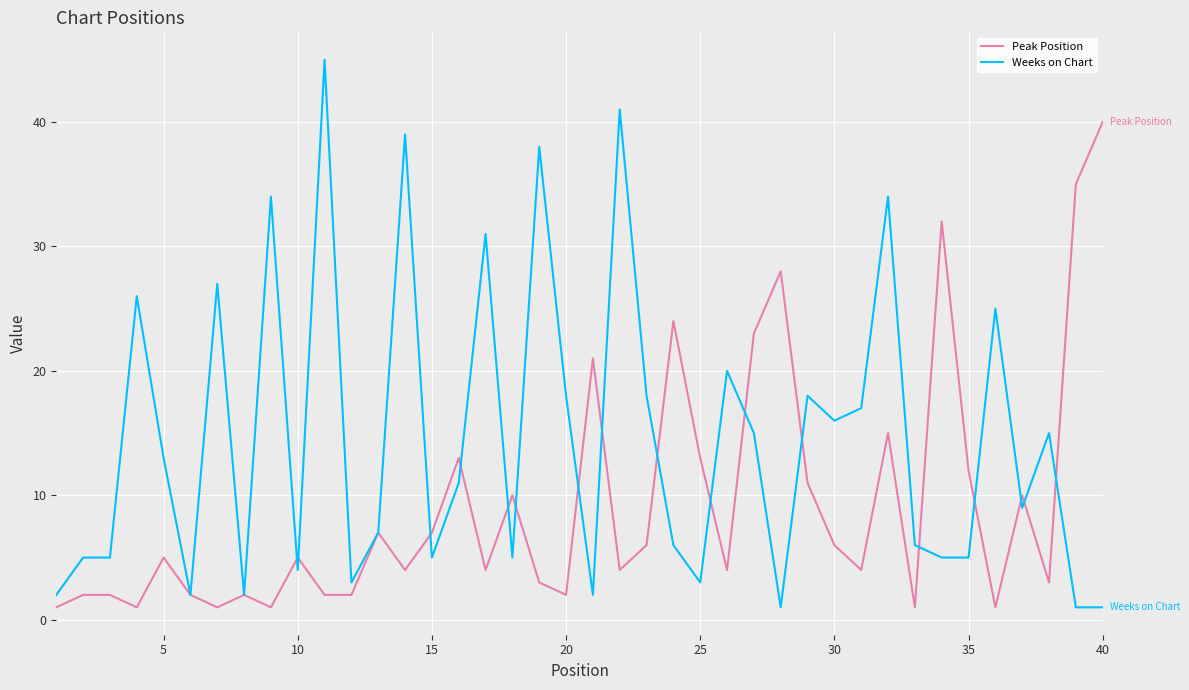

What are all the series names shown in the legend?

Peak Position, Weeks on Chart